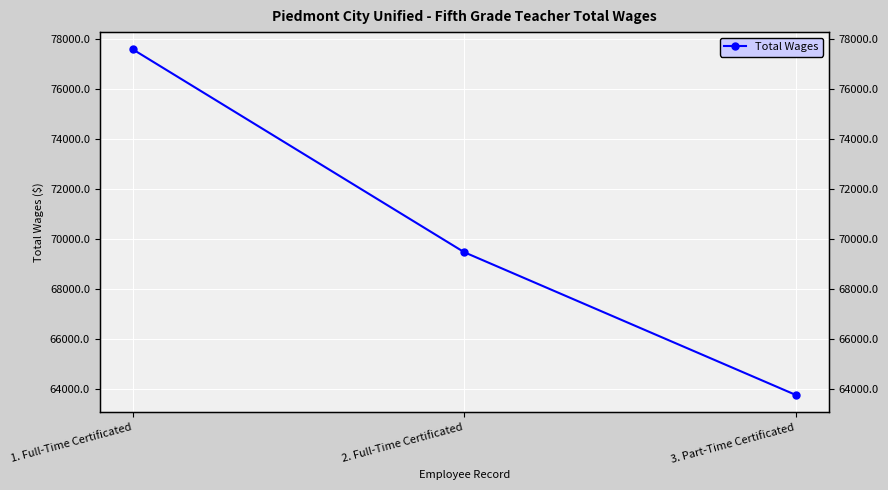

What is the change in value from 1. Full-Time Certificated to 3. Part-Time Certificated?

-13824